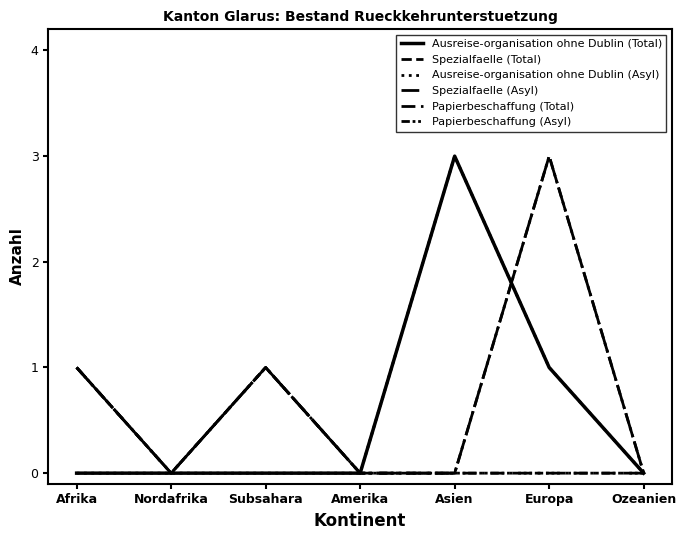

Reading left to right, transcribe all the data shown in this chart.

Ausreise-organisation ohne Dublin (Total): Afrika=0	Nordafrika=0	Subsahara=0	Amerika=0	Asien=3	Europa=1	Ozeanien=0
Spezialfaelle (Total): Afrika=1	Nordafrika=0	Subsahara=1	Amerika=0	Asien=0	Europa=3	Ozeanien=0
Ausreise-organisation ohne Dublin (Asyl): Afrika=0	Nordafrika=0	Subsahara=0	Amerika=0	Asien=3	Europa=1	Ozeanien=0
Spezialfaelle (Asyl): Afrika=1	Nordafrika=0	Subsahara=1	Amerika=0	Asien=0	Europa=3	Ozeanien=0
Papierbeschaffung (Total): Afrika=1	Nordafrika=0	Subsahara=1	Amerika=0	Asien=0	Europa=0	Ozeanien=0
Papierbeschaffung (Asyl): Afrika=1	Nordafrika=0	Subsahara=1	Amerika=0	Asien=0	Europa=0	Ozeanien=0